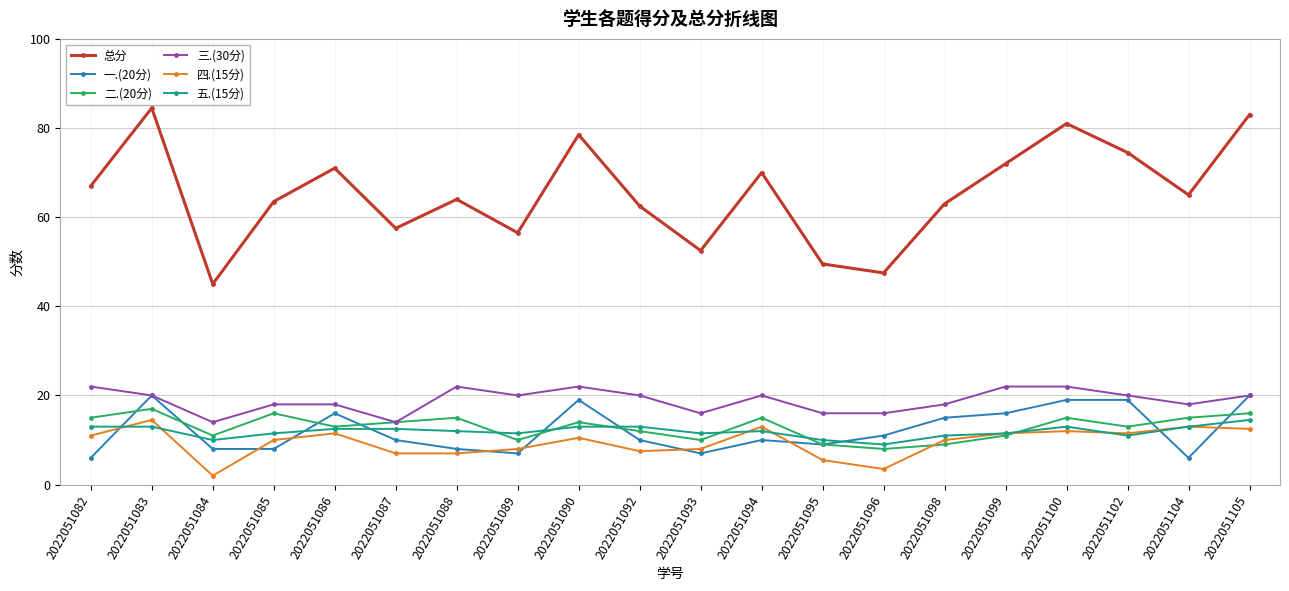

Count the number of categories in the chart.

20